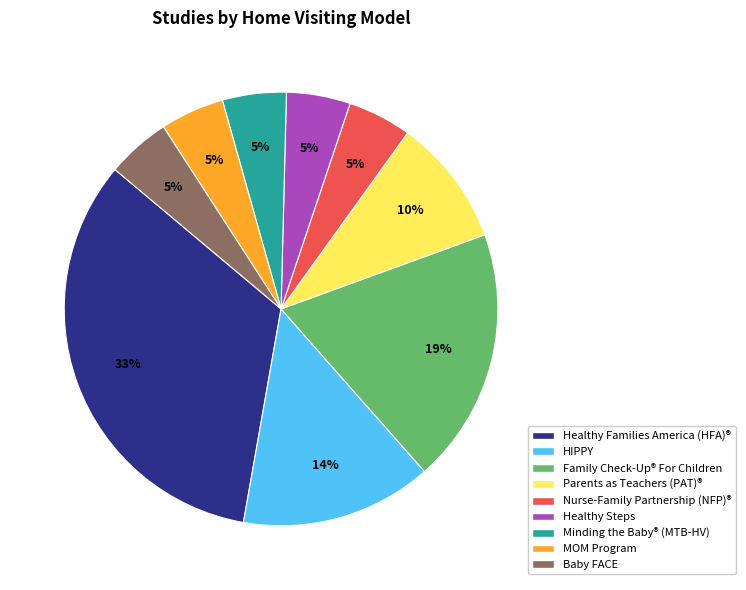

Is there a majority slice in this chart?

No